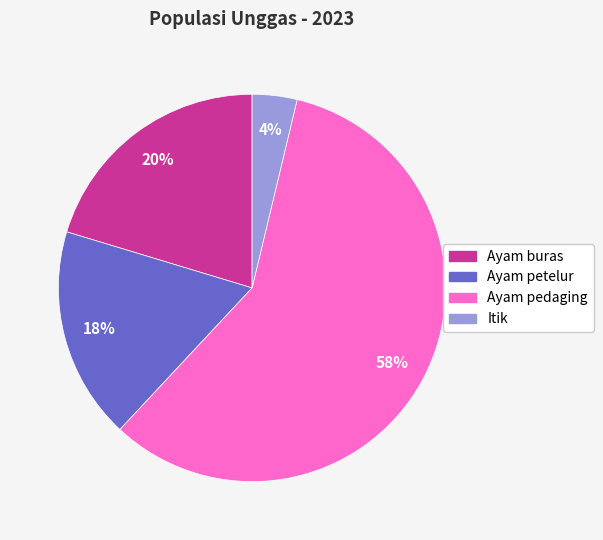

The Ayam buras slice represents 20% of the pie. True or false?

True